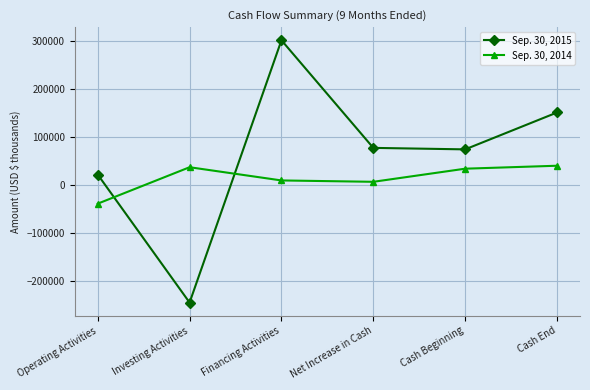

What value does the Sep. 30, 2015 series have at Financing Activities?

300780